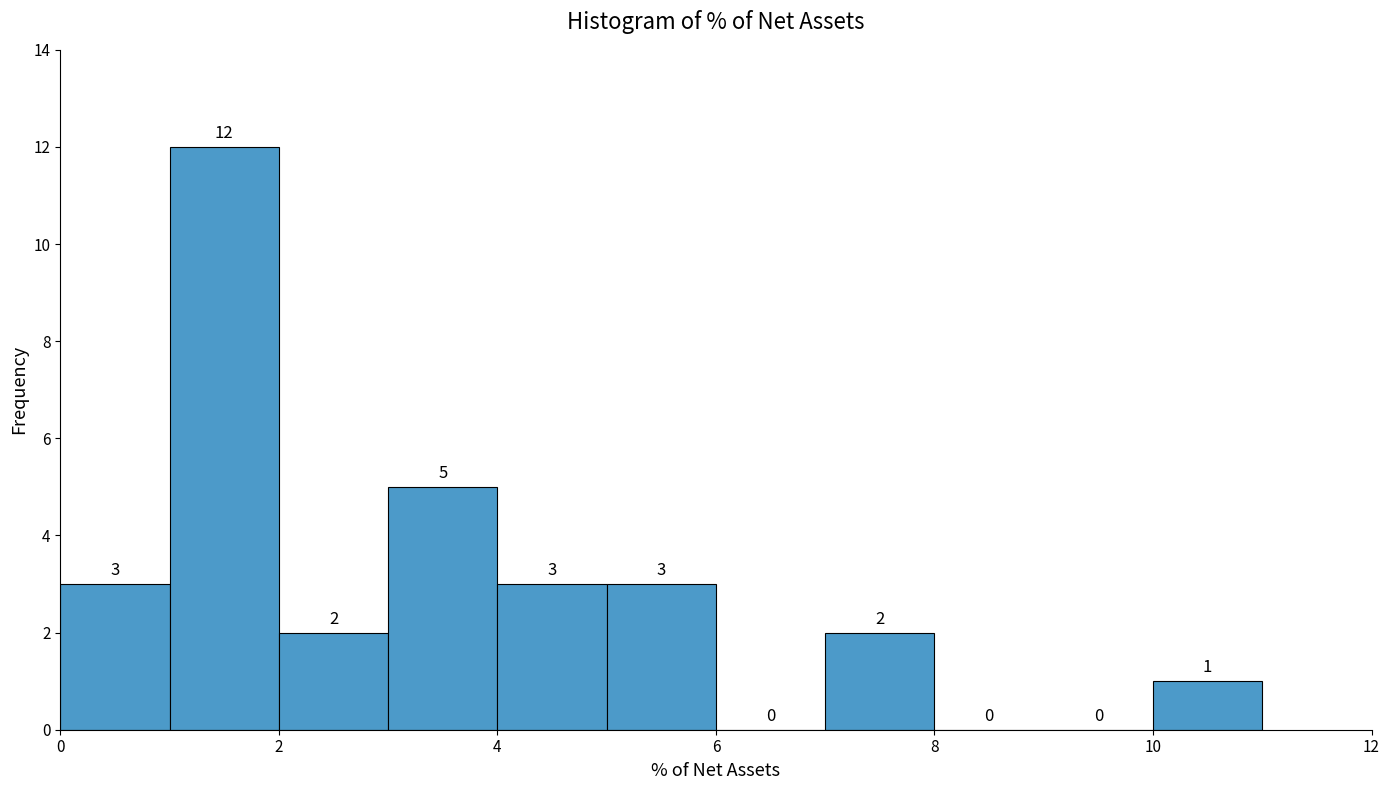

What is the height of the bar covering 0 to 1 on the x-axis?

3